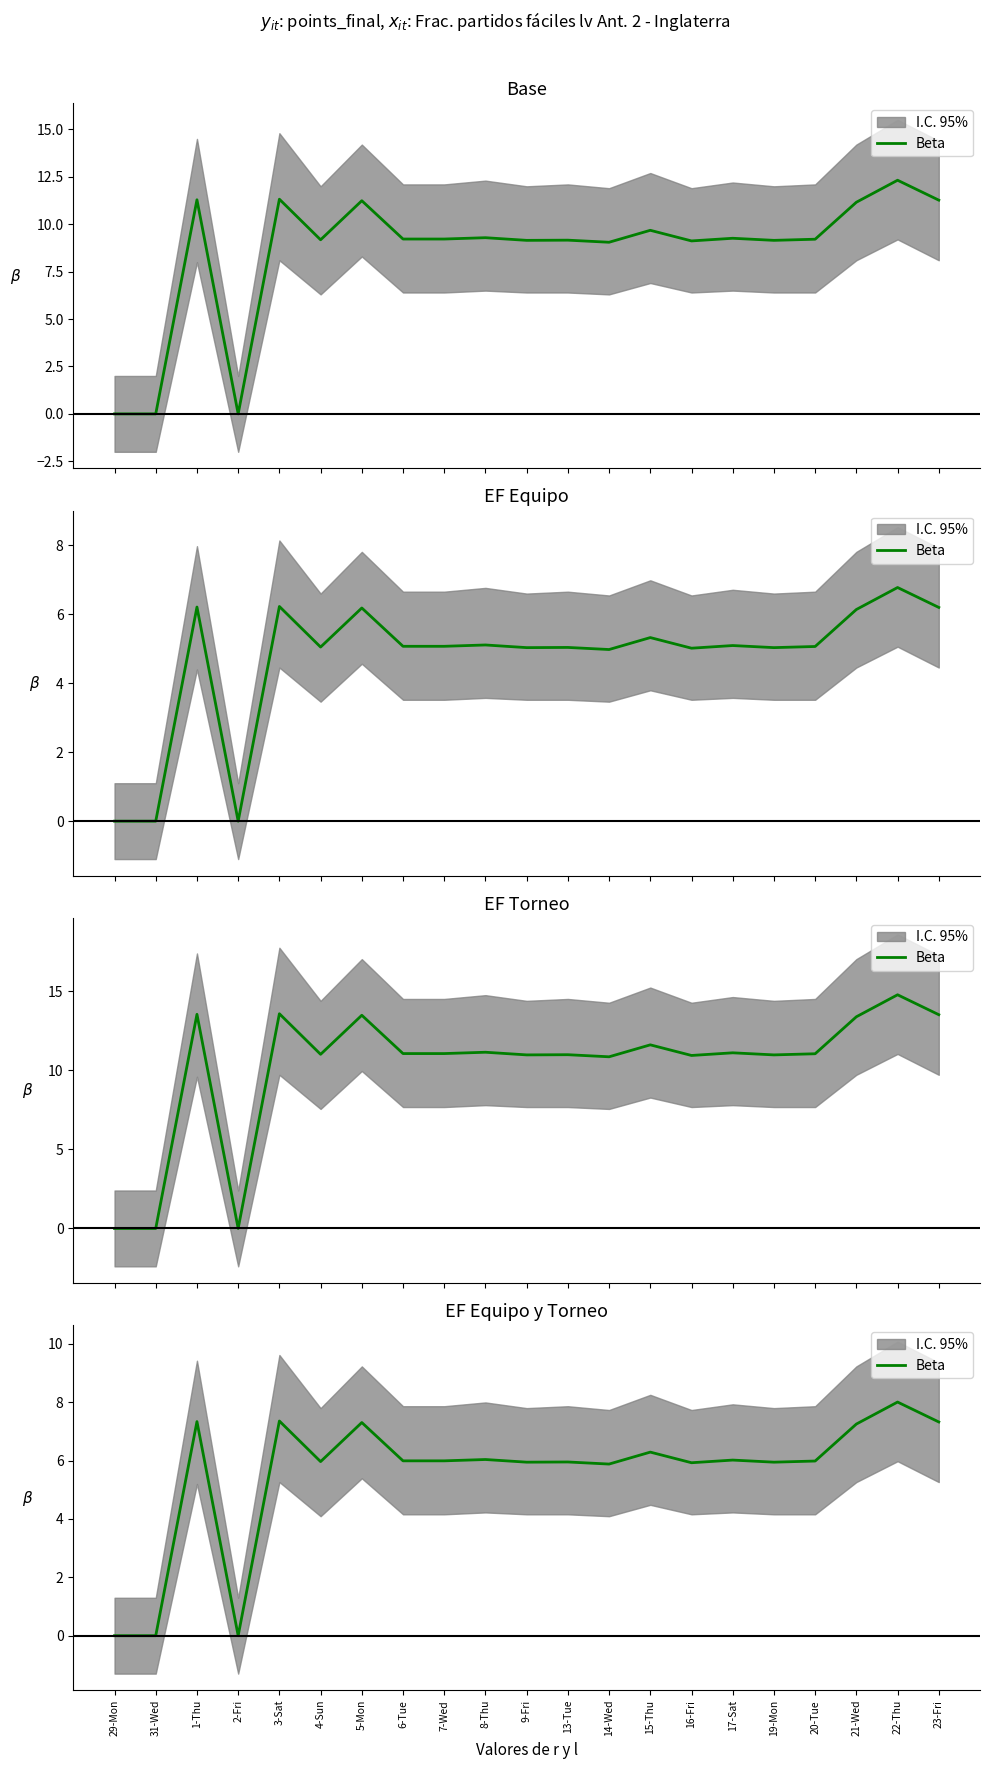

What is the value of the 3rd point from the left?

7.3